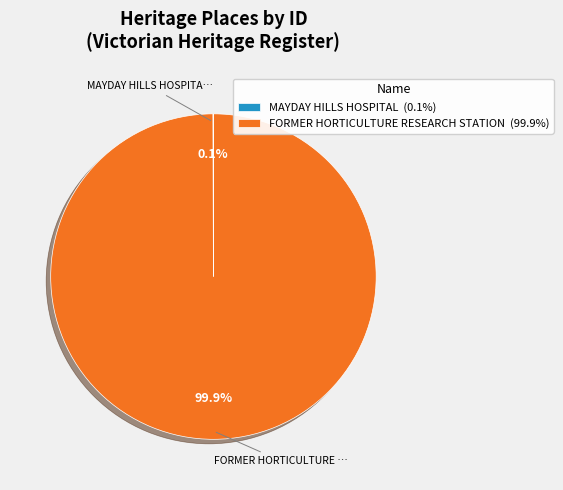

Does FORMER HORTICULTURE RESEARCH STATION (99.9%) represent more than half of the total?

Yes